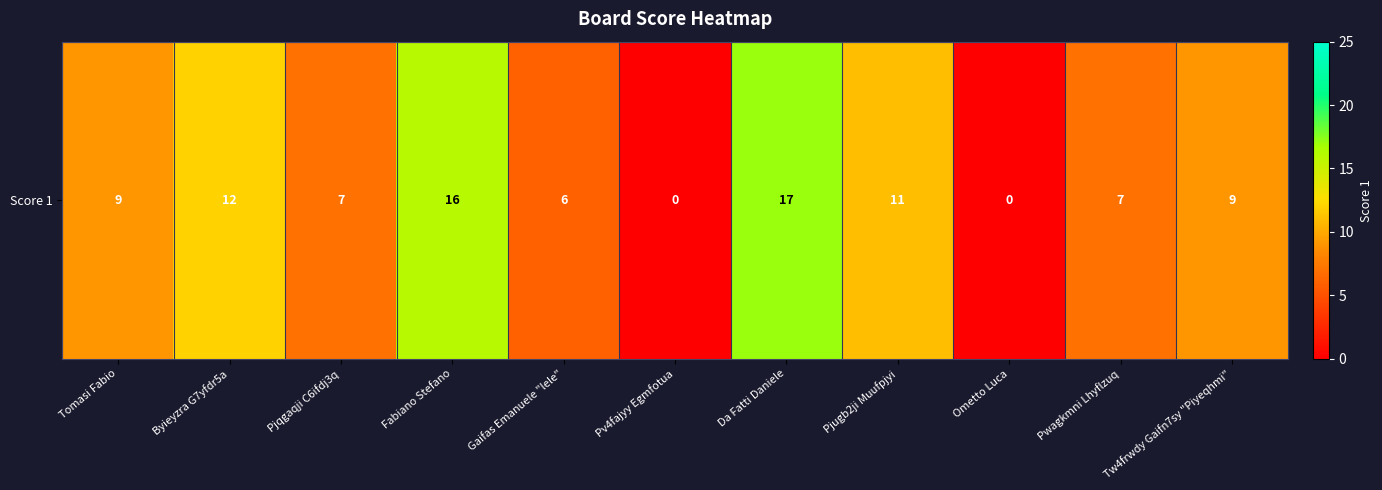

What is the difference between the maximum and minimum values?

17